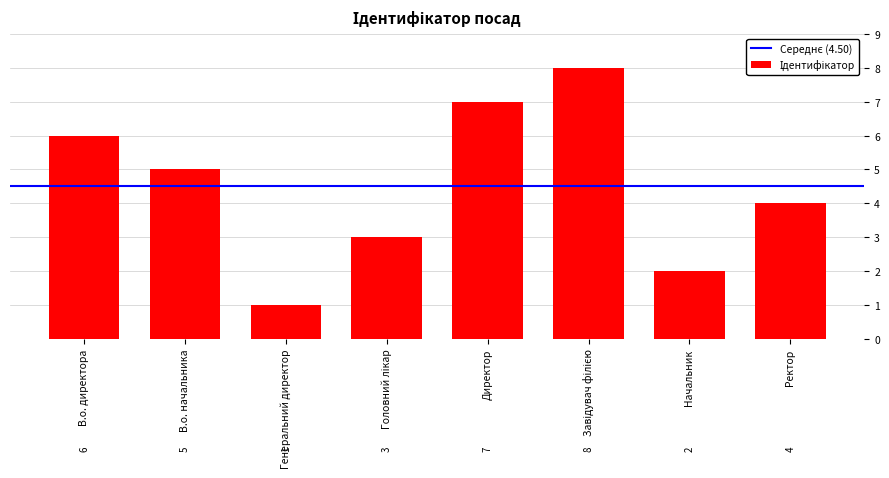

What is the label of the 7th bar from the left?

Начальник